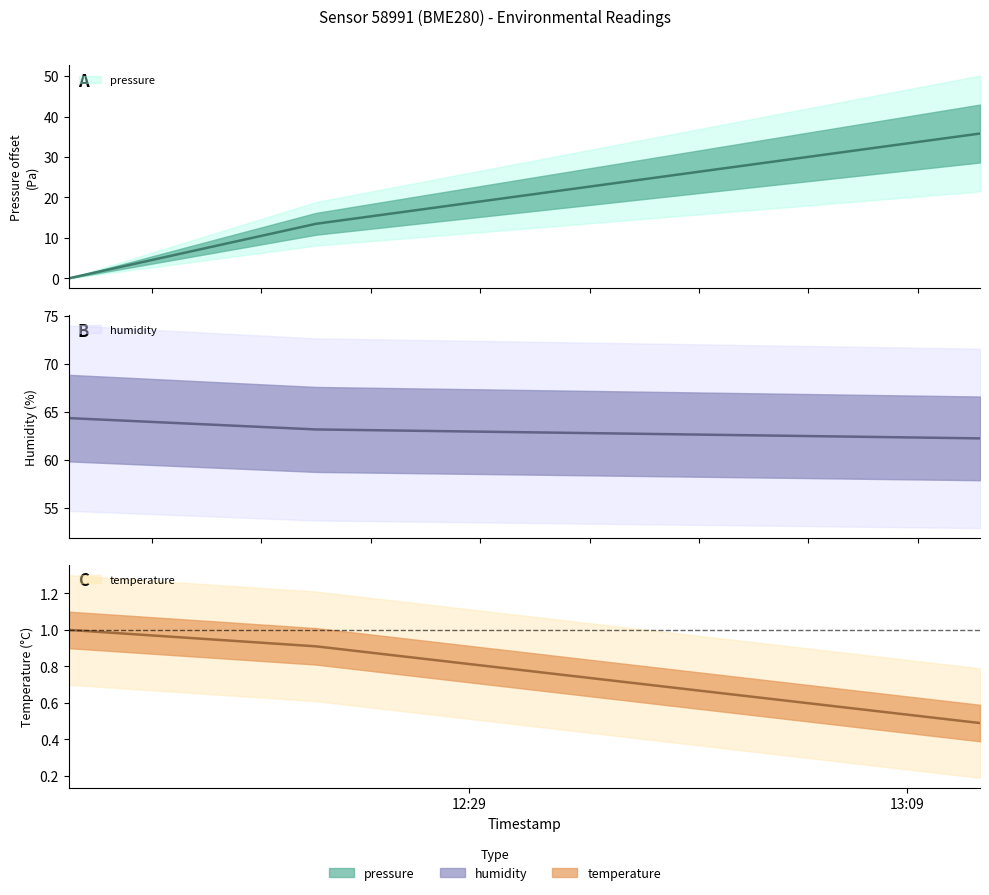

What is the difference between the maximum and minimum values in the humidity series?

2.1